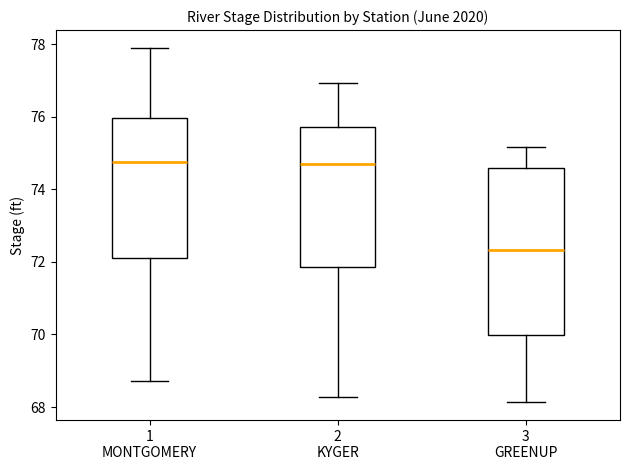

Which box's median line is the lowest?

3 GREENUP